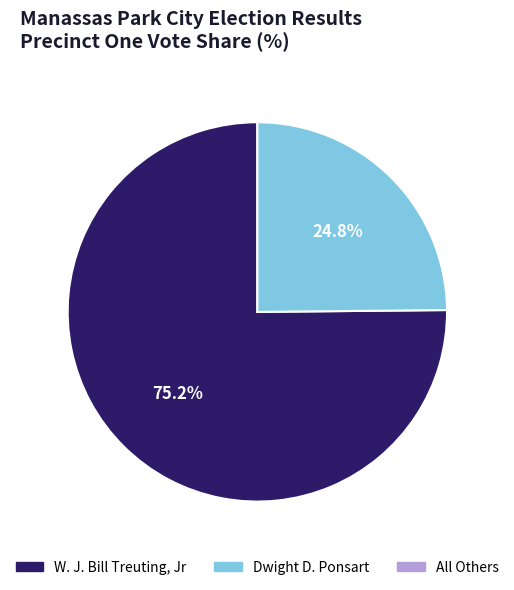

Is there a majority slice in this chart?

Yes